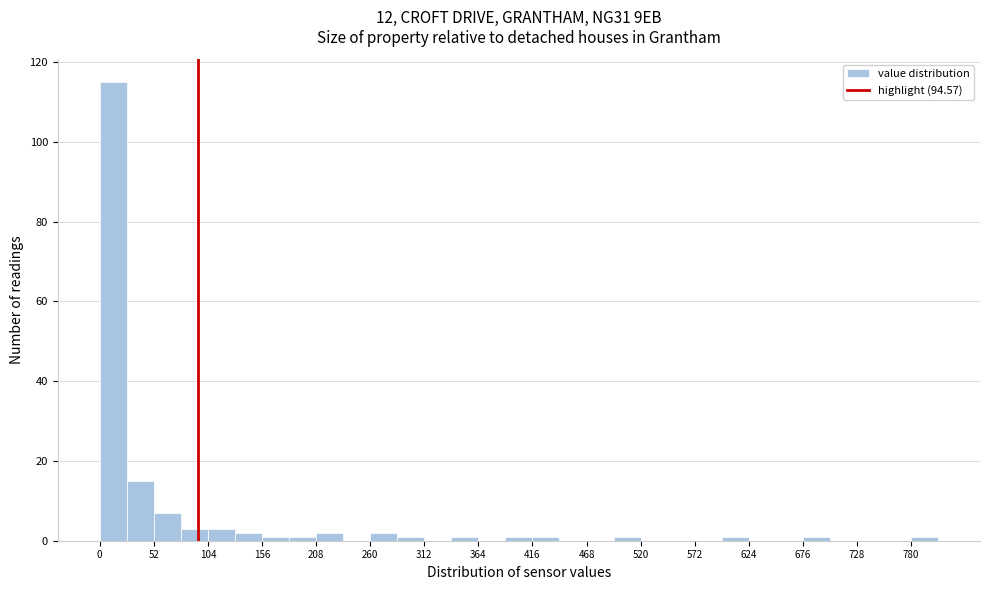

Read against the x-axis, roughly where is the centre of the tallest bar?

10